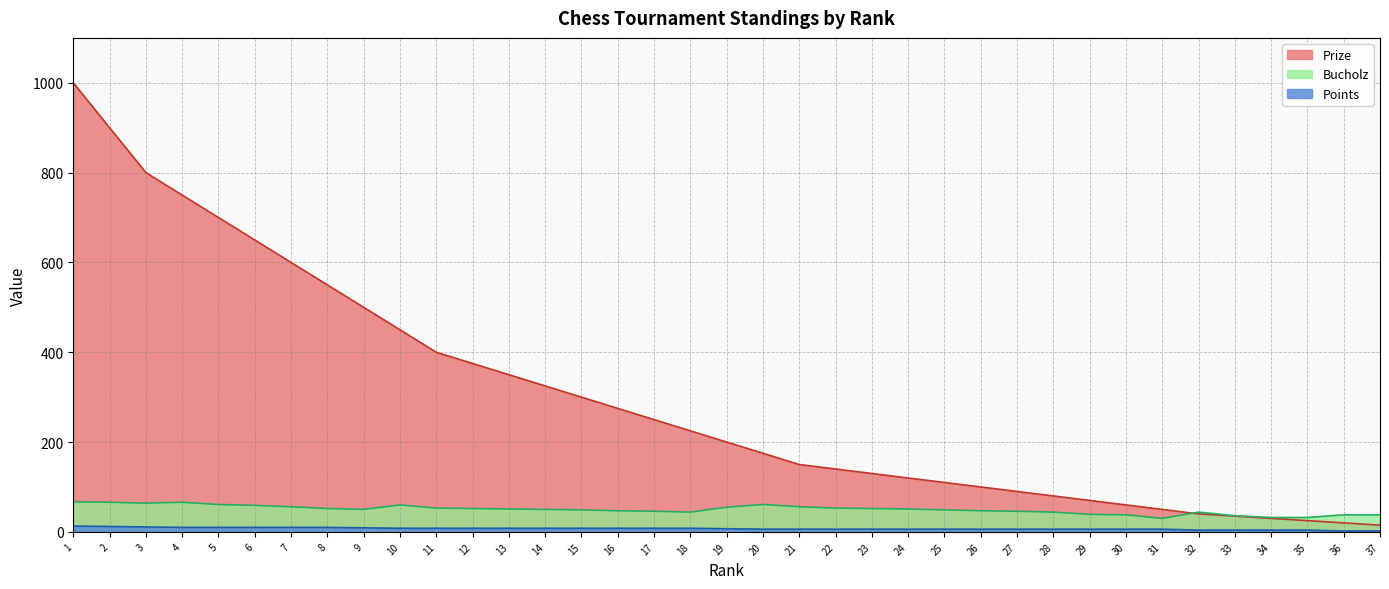

Reading left to right, extract all data points from this chart.

Prize: 1000	900	800	750	700	650	600	550	500	450	400	375	350	325	300	275	250	225	200	175	150	140	130	120	110	100	90	80	70	60	50	40	35	30	25	20	15
Bucholz: 67	66	64	66	61	59	56	52	50	60	53	52	51	50	49	47	46	44	55	61	56	53	52	51	49	47	46	44	39	38	30	44	36	32	32	38	38
Points: 13	12	11	10	10	10	10	10	9	8	8	8	8	8	8	8	8	8	7	6	6	6	6	6	6	6	6	6	6	6	6	4	4	4	4	2	2